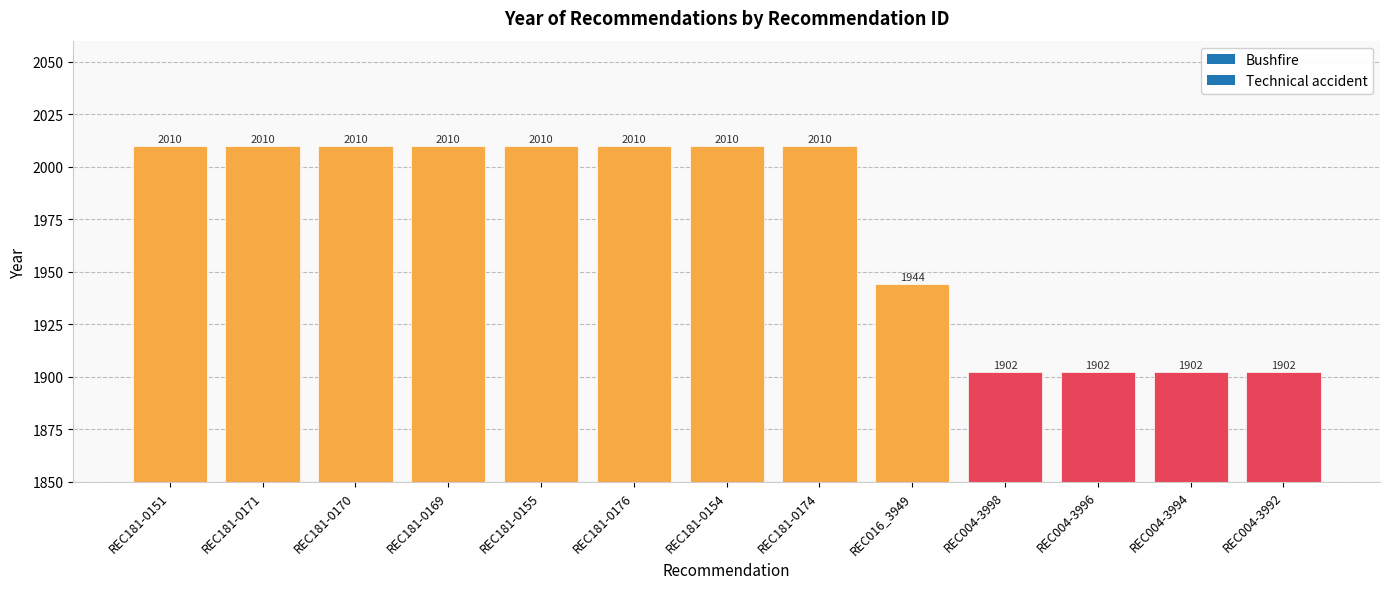

Are the bars grouped side by side (vs. stacked)?

No